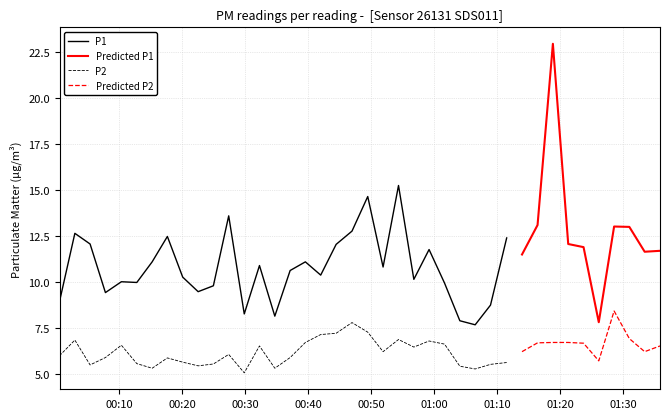

True or false: P1 and P2 cross at least once.

False